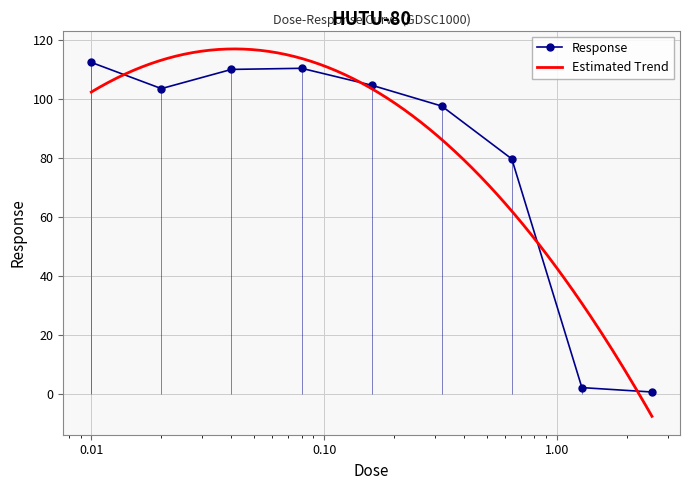

The value at 0.32 is 97.5. True or false?

True